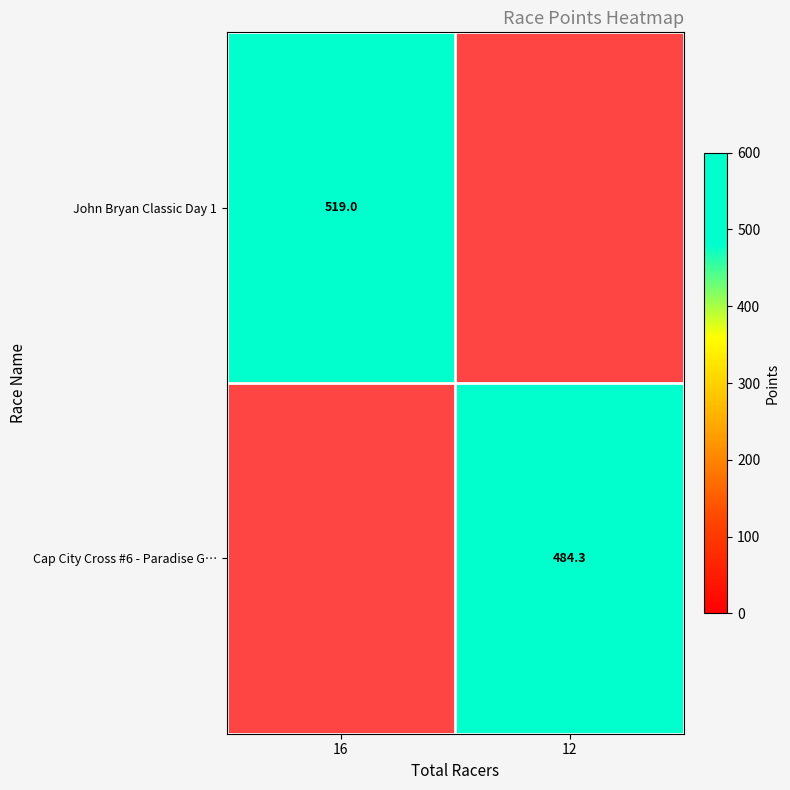

Is it true that Cap City Cross #6 - Paradise G… equals 484.3 at 12?

True